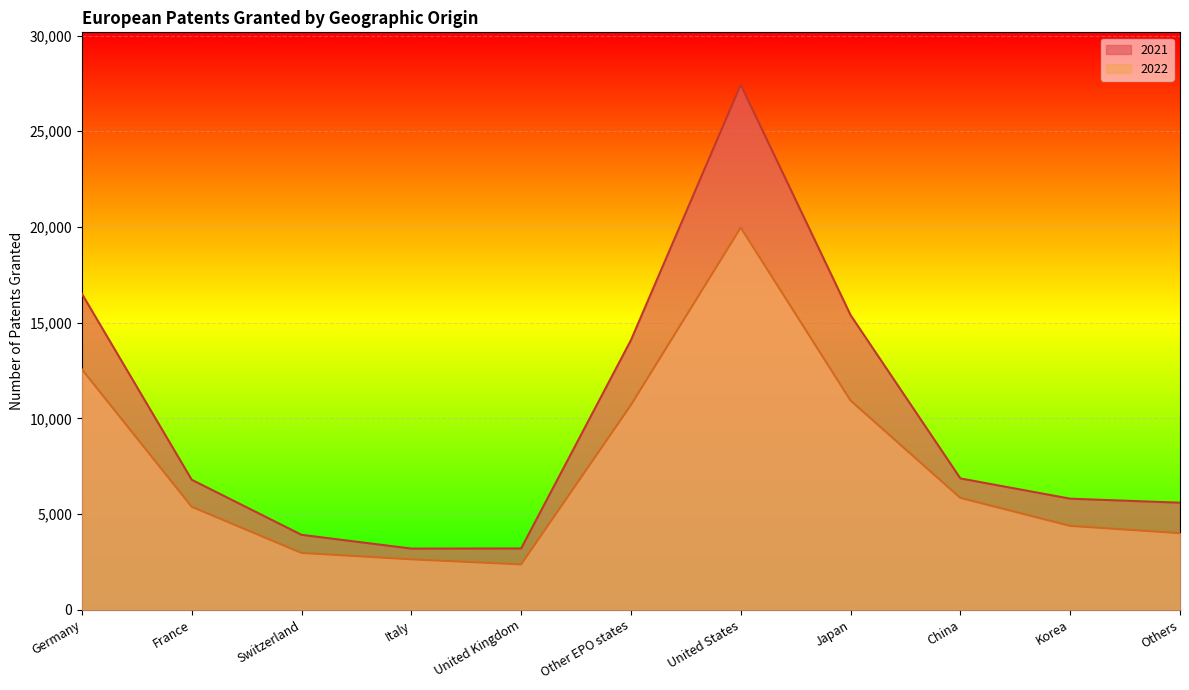

Where does the 2022 series first go above 5384?

Germany